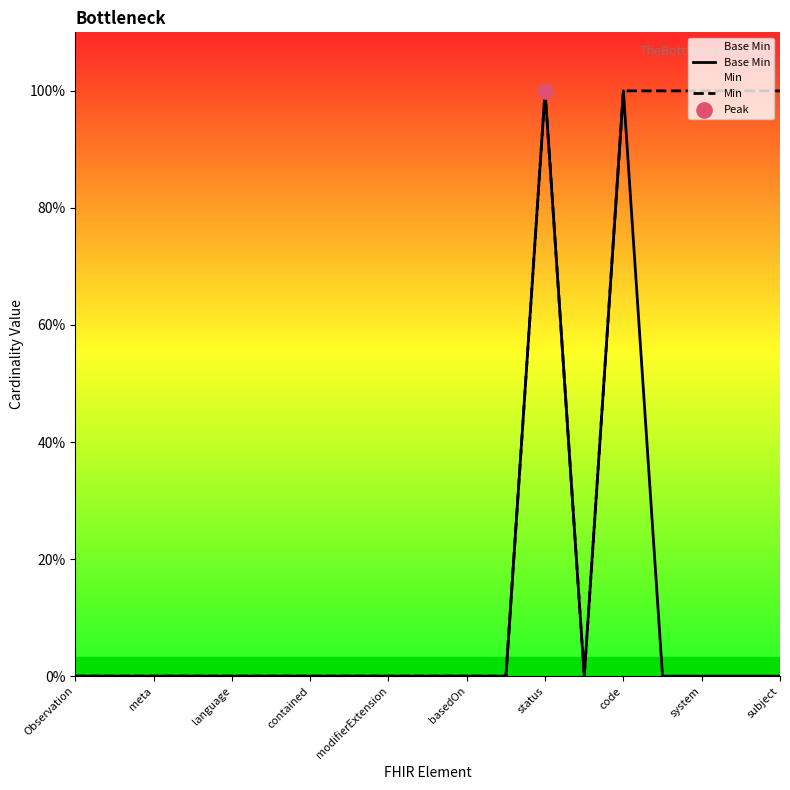

At how many categories does at least one series exceed 0?

6